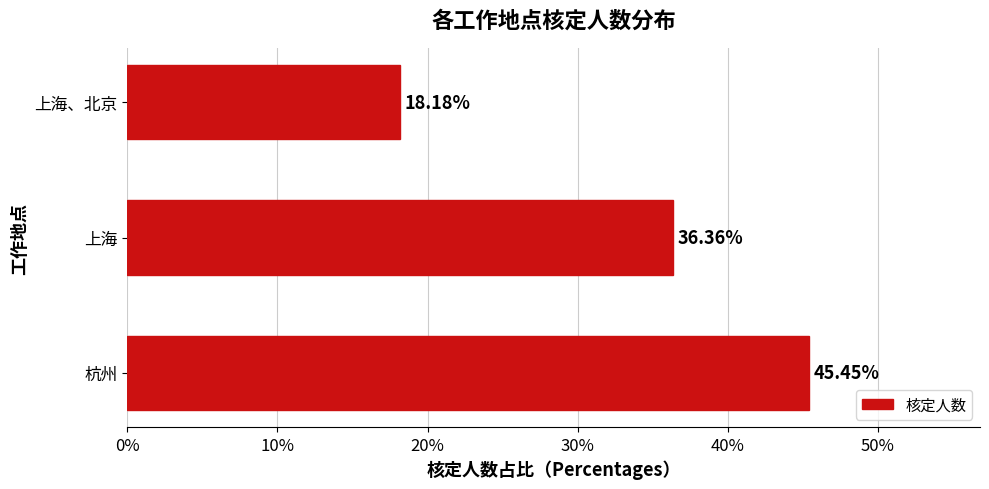

Does the chart contain any negative values?

No